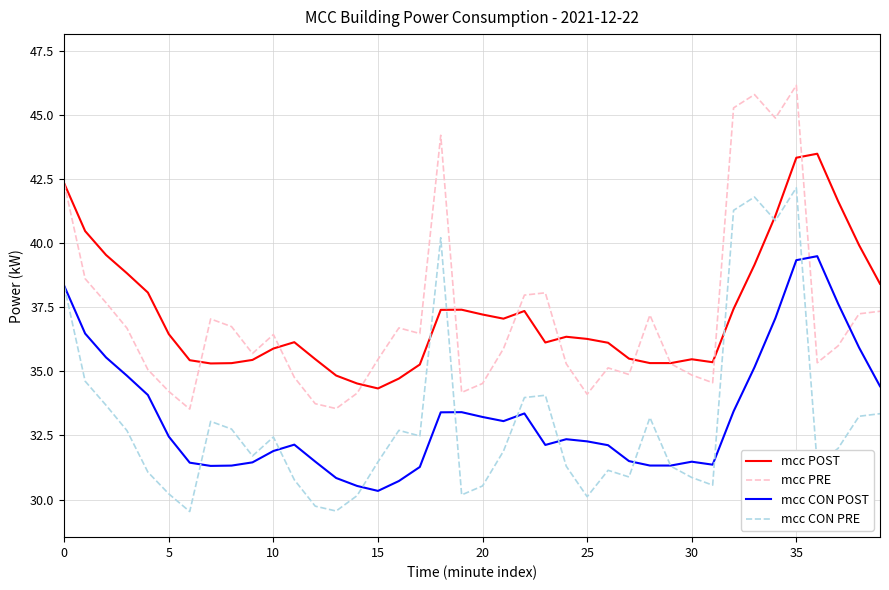

Rank the series by their maximum value, from highest to lowest.

mcc PRE, mcc POST, mcc CON PRE, mcc CON POST